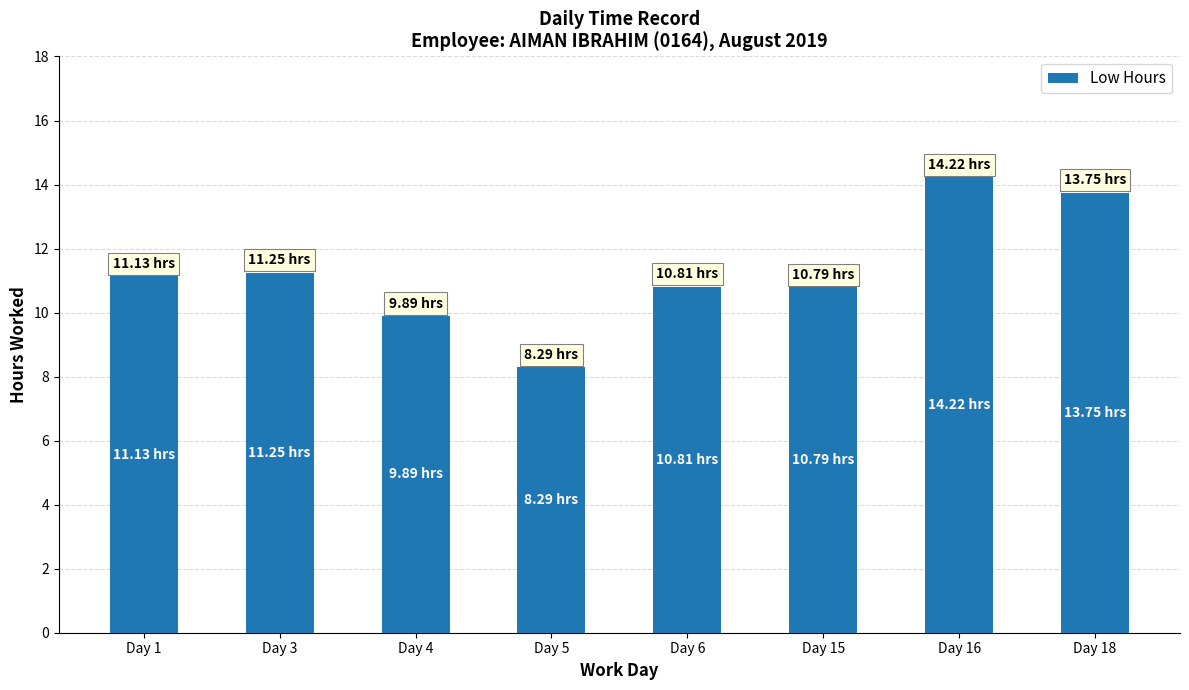

What is the change in value from Day 3 to Day 4?

-1.4